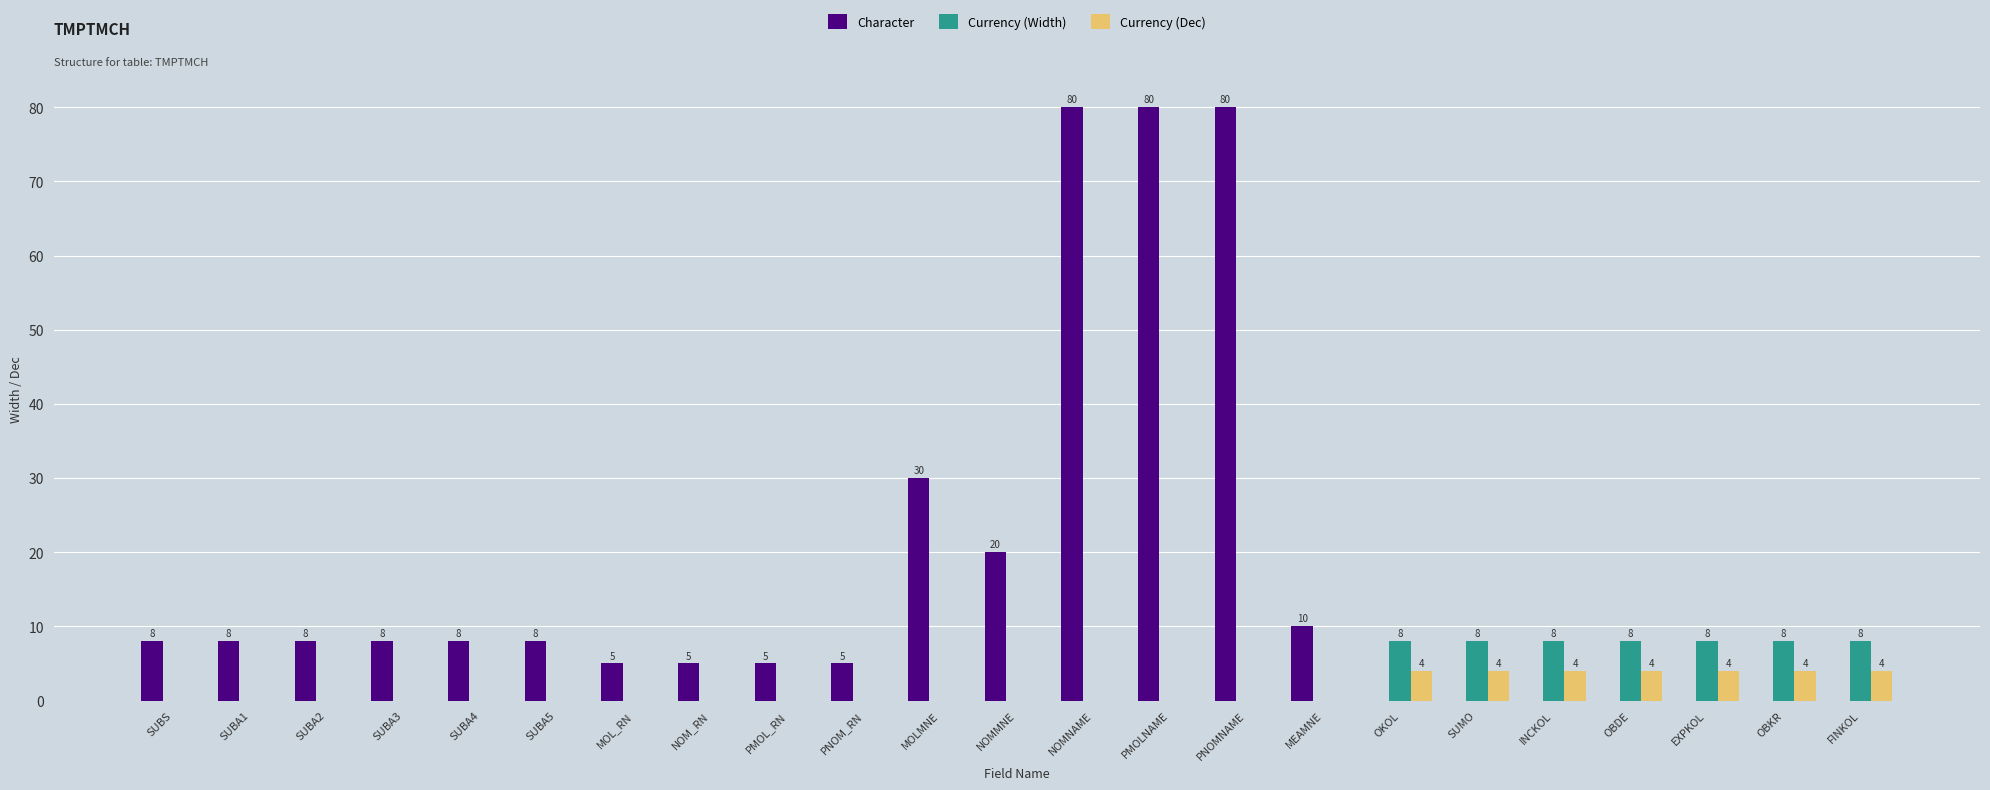

Is the value of Currency (Dec) at PMOL_RN greater than the value of Character at NOMMNE?

No